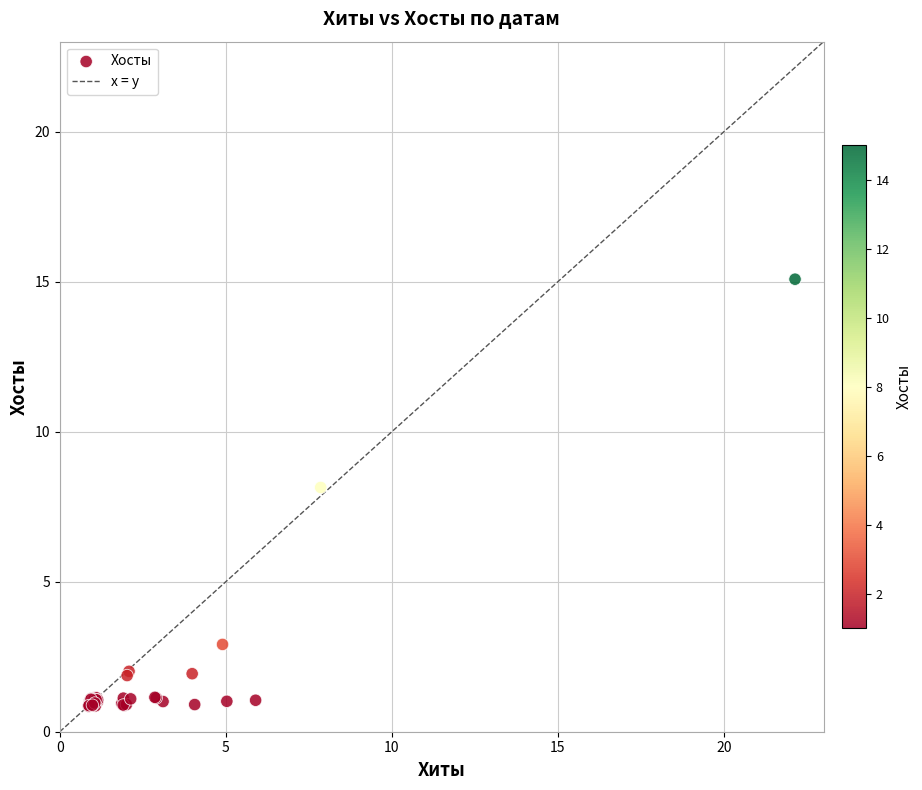

What Y value in the scatter plot is closest to 7?

8.1